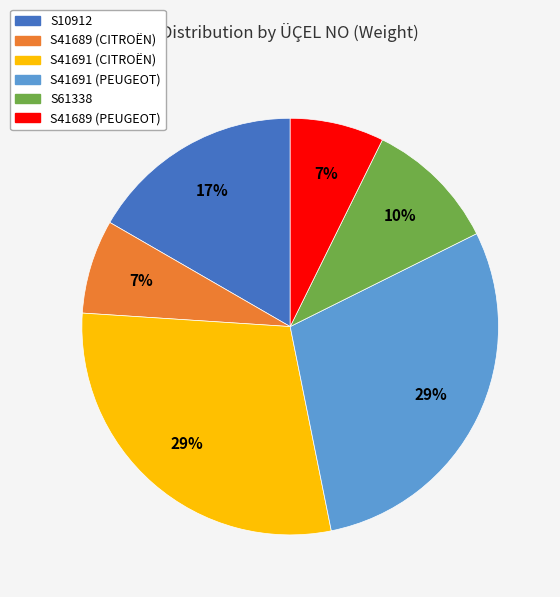

Which has a higher value, S41691 (PEUGEOT) or S41689 (CITROËN)?

S41691 (PEUGEOT)